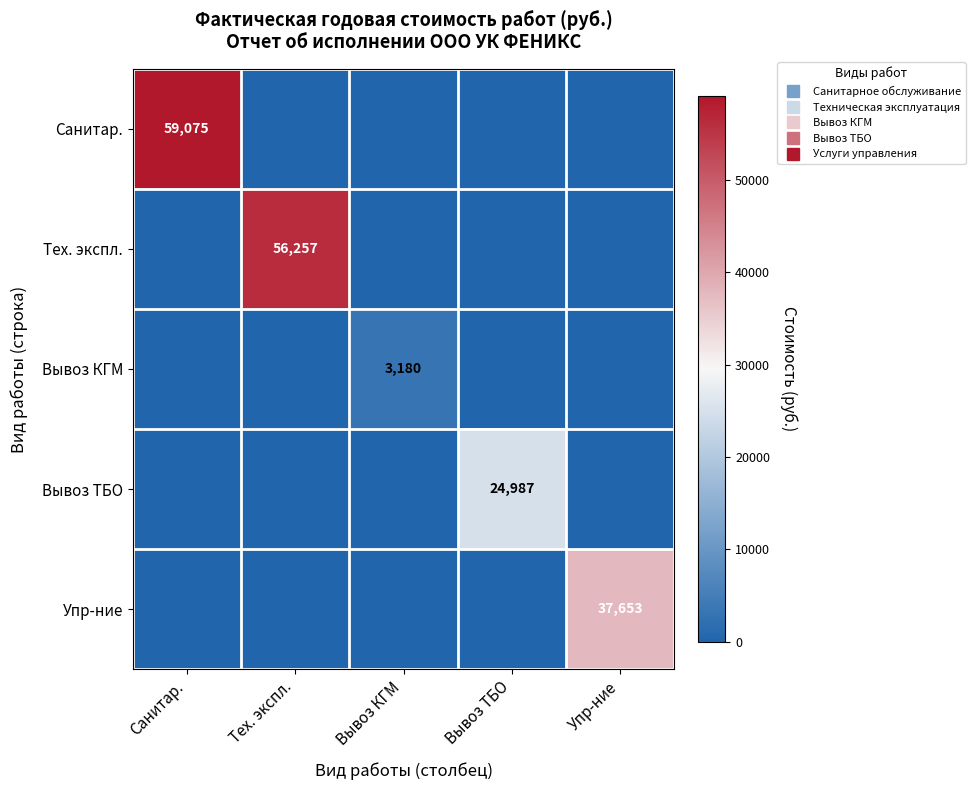

Between Вывоз ТБО and Санитар., which is larger?

Санитар.